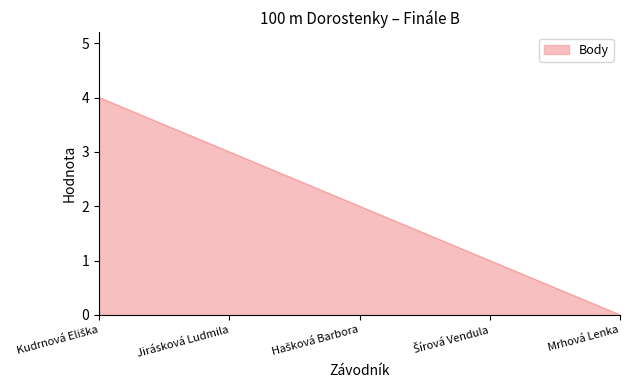

What is the greatest value displayed?

4